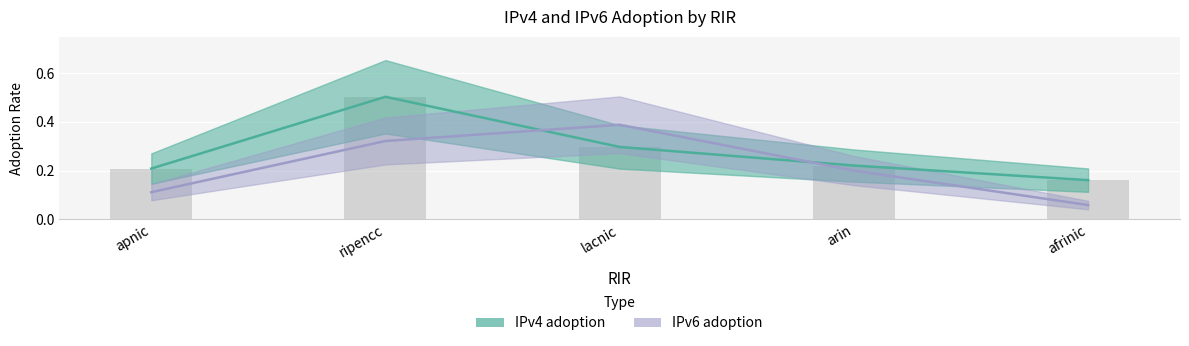

Rank the series at afrinic from highest to lowest value.

IPv4 adoption, IPv6 adoption